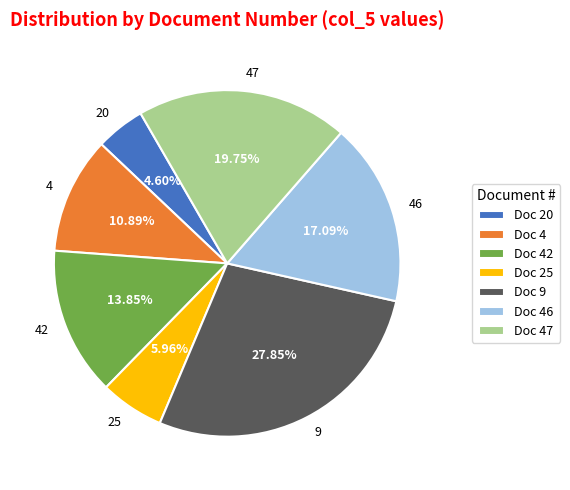

The 9 slice represents 37% of the pie. True or false?

False